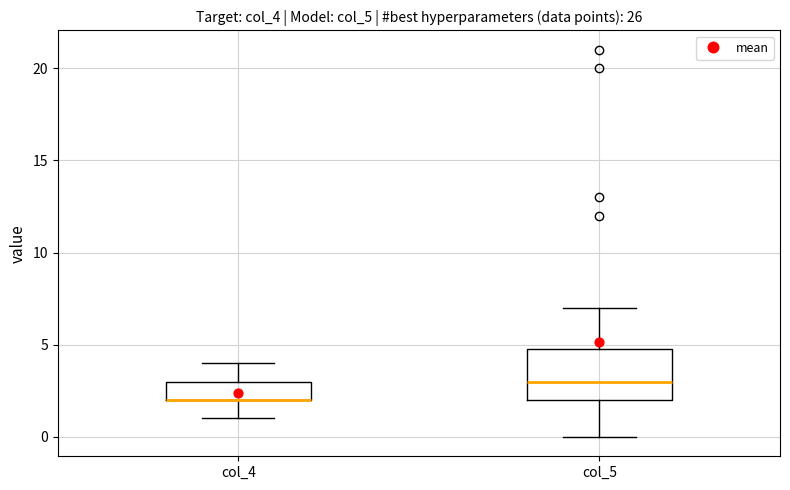

Reading left to right, transcribe this box plot: for each box, give where its median line is, the range the box spans, and where its two whiskers end, as read against the y-axis. The values are not printed on the chart, so give them approximately, as read against the axis.

col_4: median 2 (drawn on the box's lower edge), box 2 to 3, whiskers 1 to 4
col_5: median 3, box 2 to 5, whiskers 0 to 7